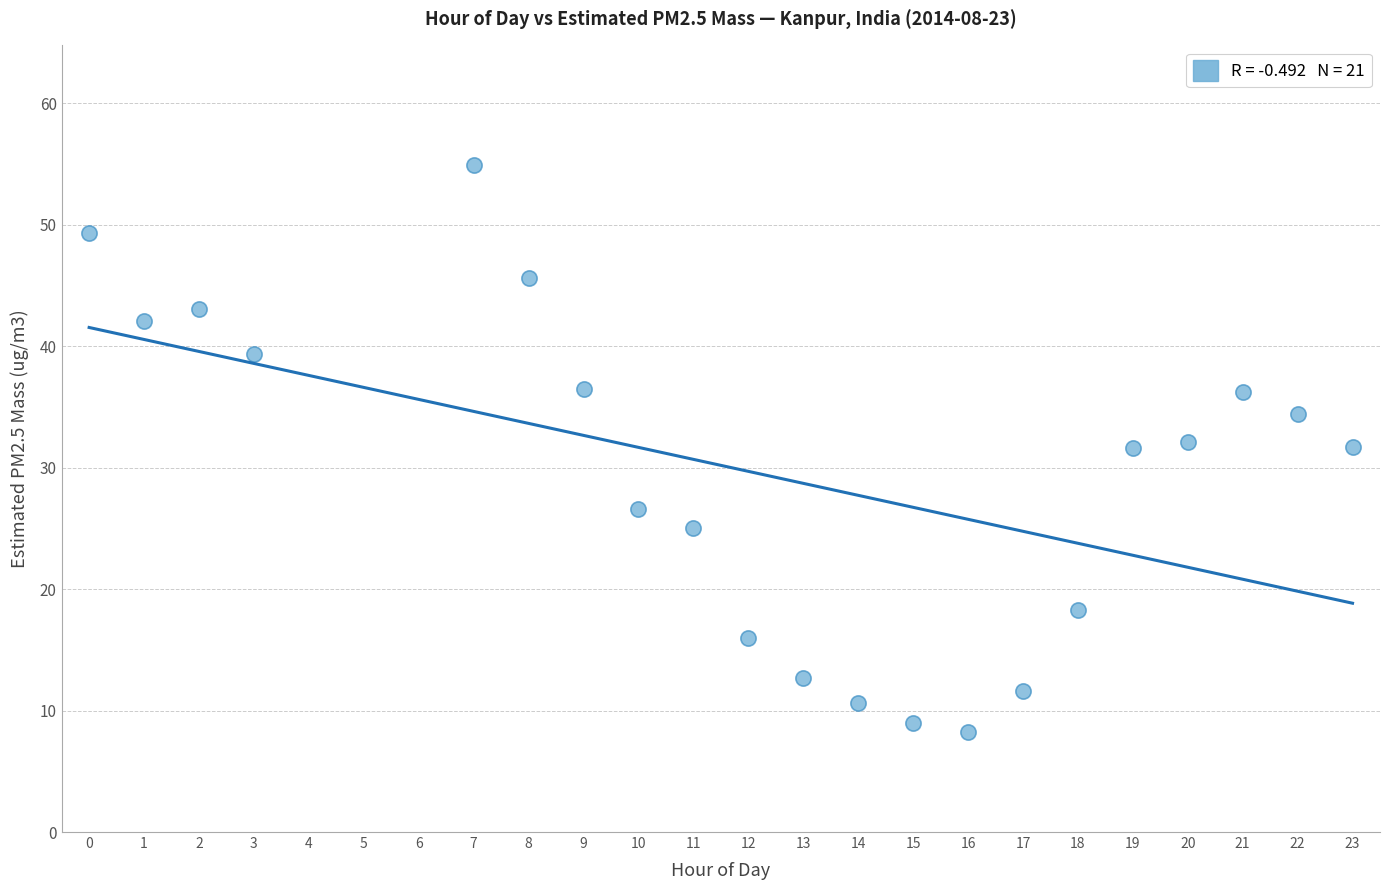

What is the range of Y values (max minus min)?

46.7